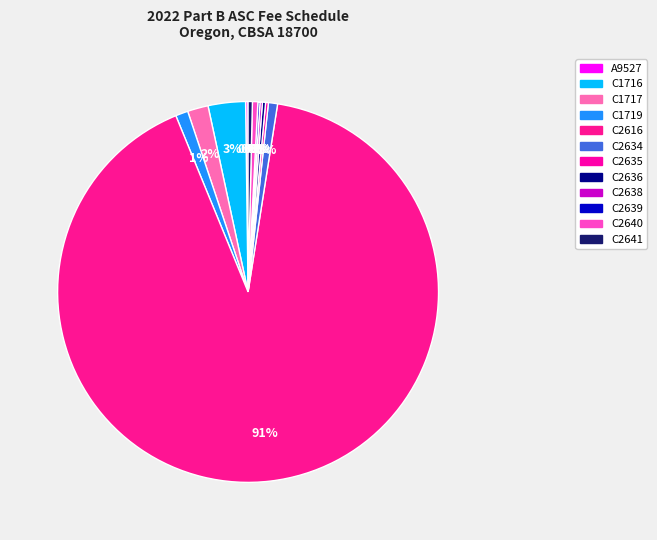

Count the number of slices in the pie.

12